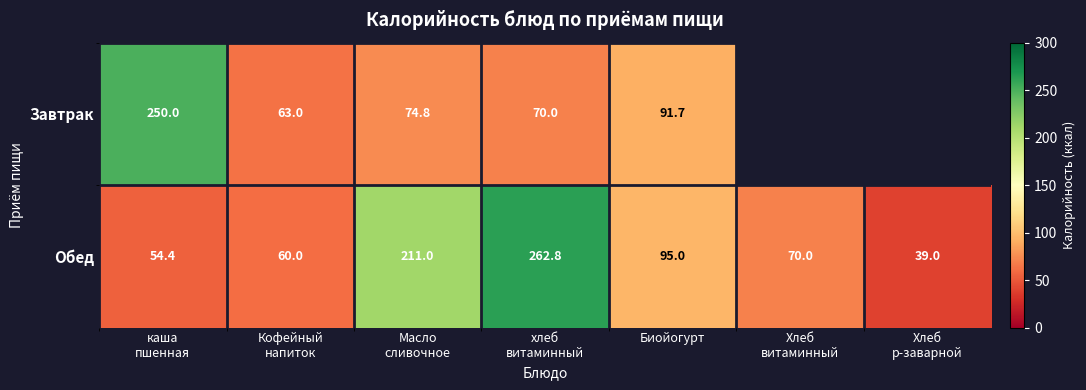

At which label is Обед closest to 150?

Биойогурт